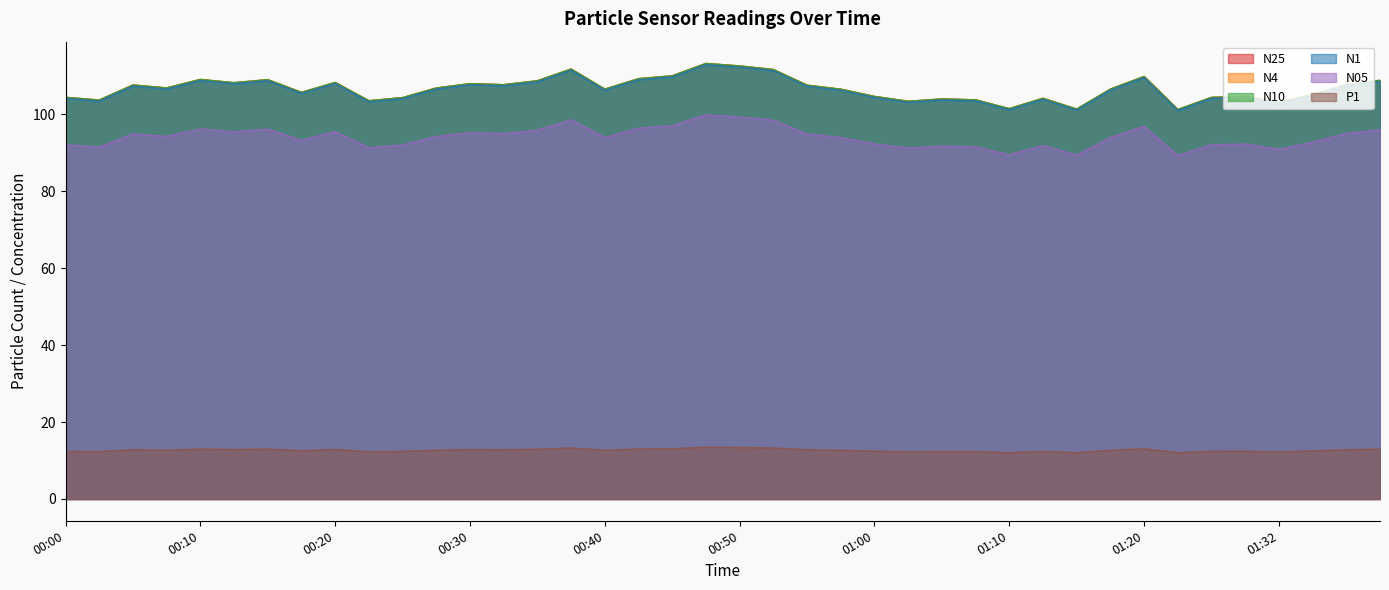

What is the sum of all N25 values?

4265.7